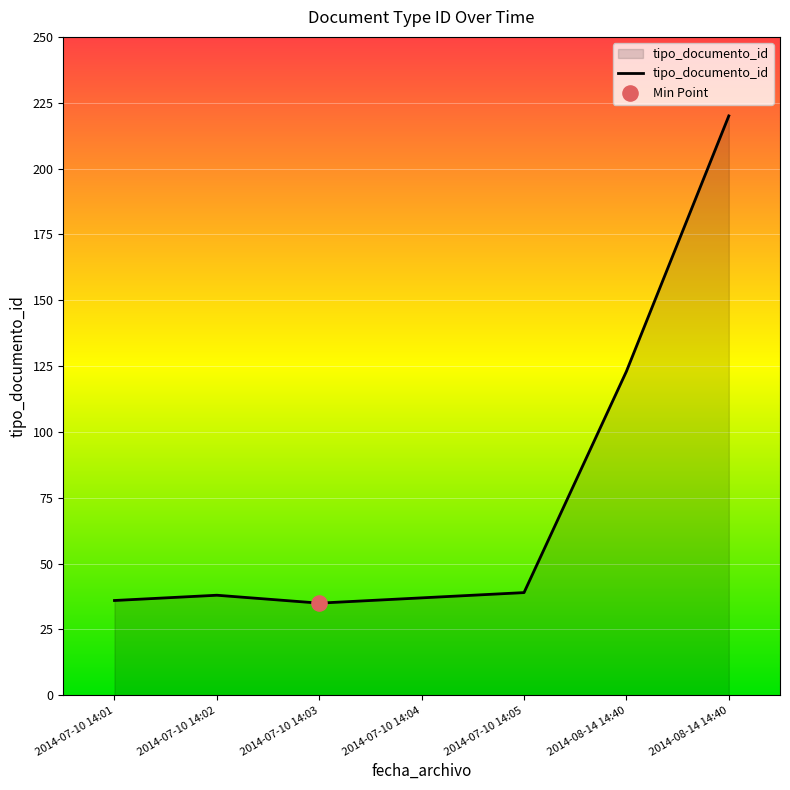

Approximately how many times larger is the value at 2014-08-14 14:40 compared to 2014-07-10 14:04?

5.9